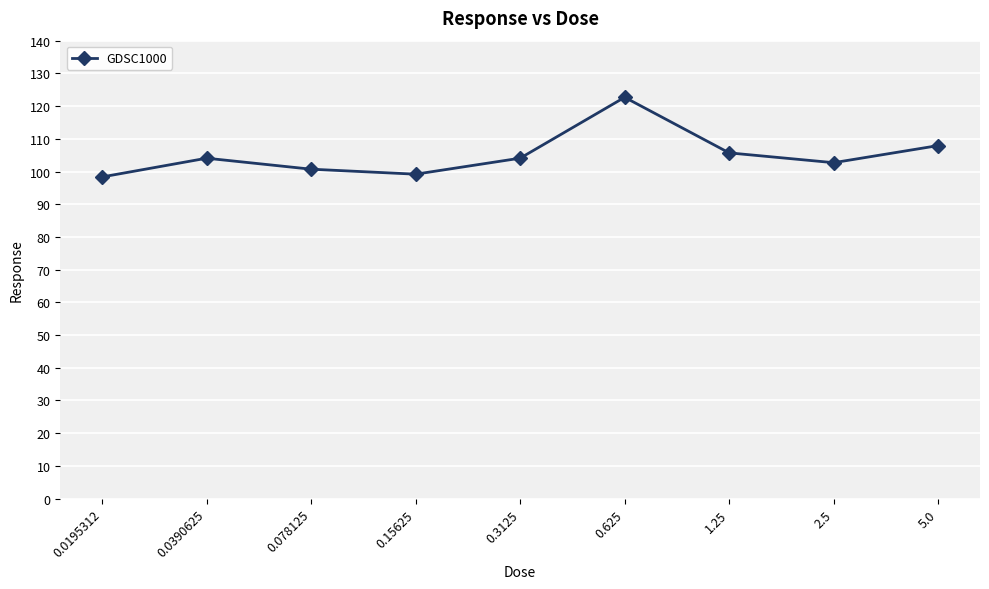

True or false: the data has more than 0 interior local peaks.

True